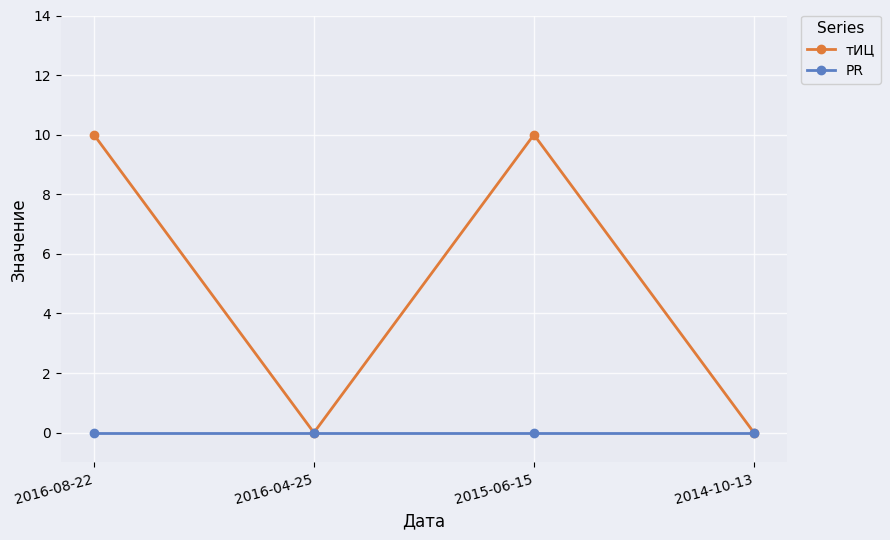

List the series in order of their overall mean, lowest first.

PR, тИЦ